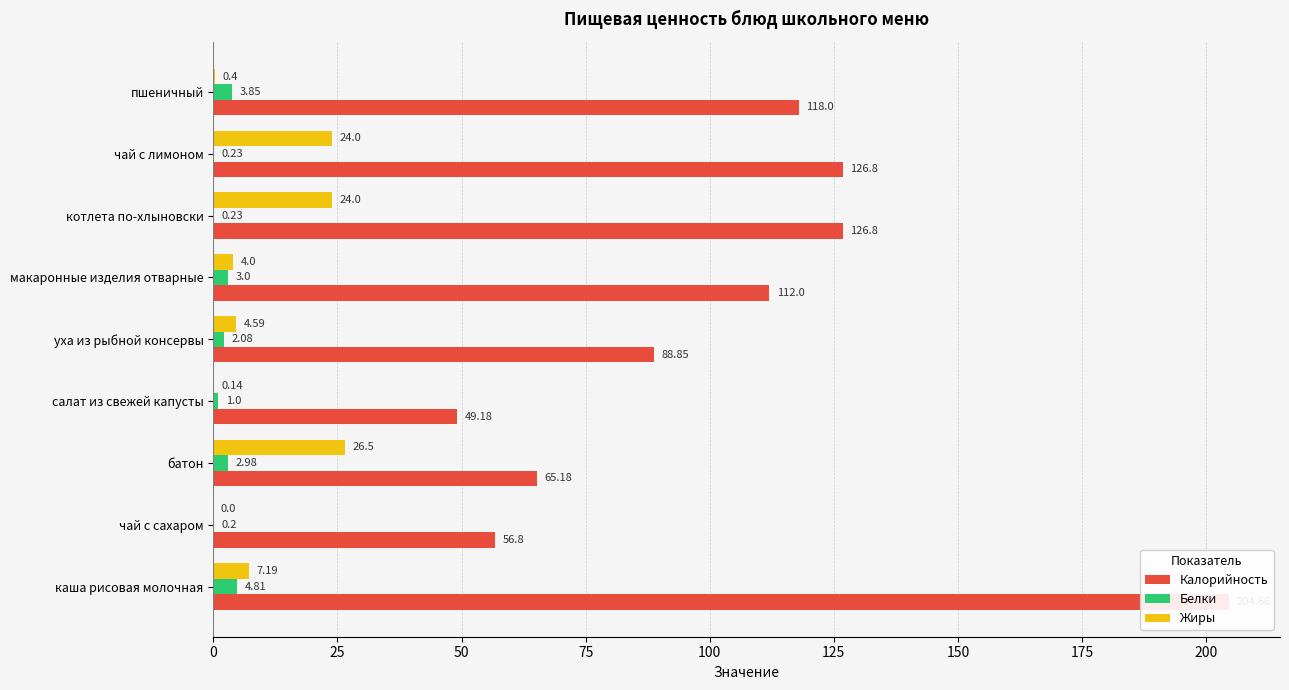

What is the sum of all Жиры values?

90.8